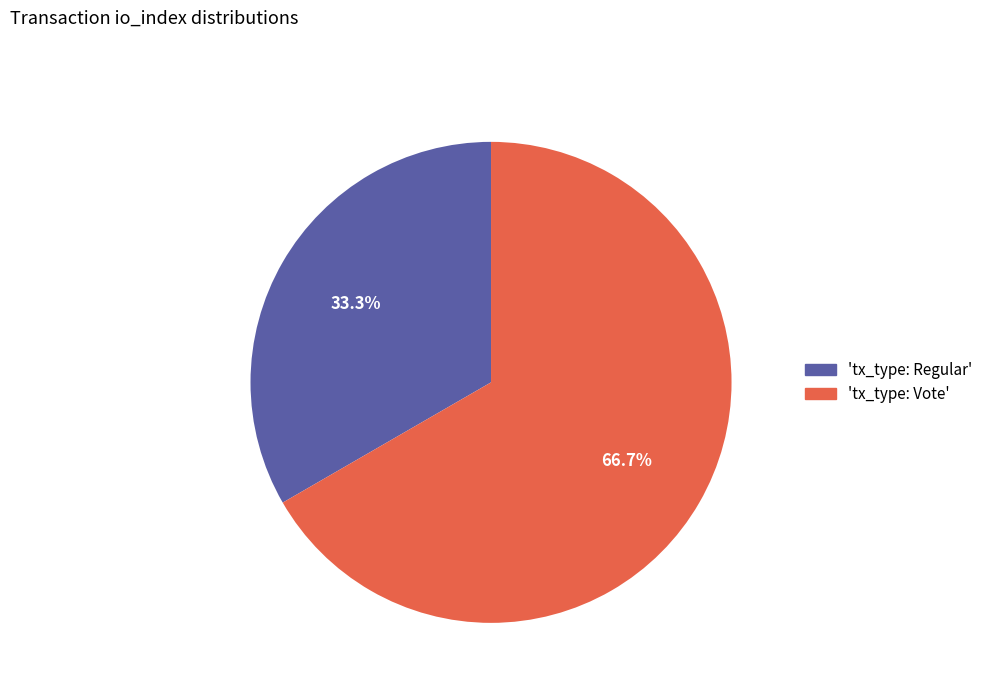

Is there any slice that represents more than half of the pie?

Yes